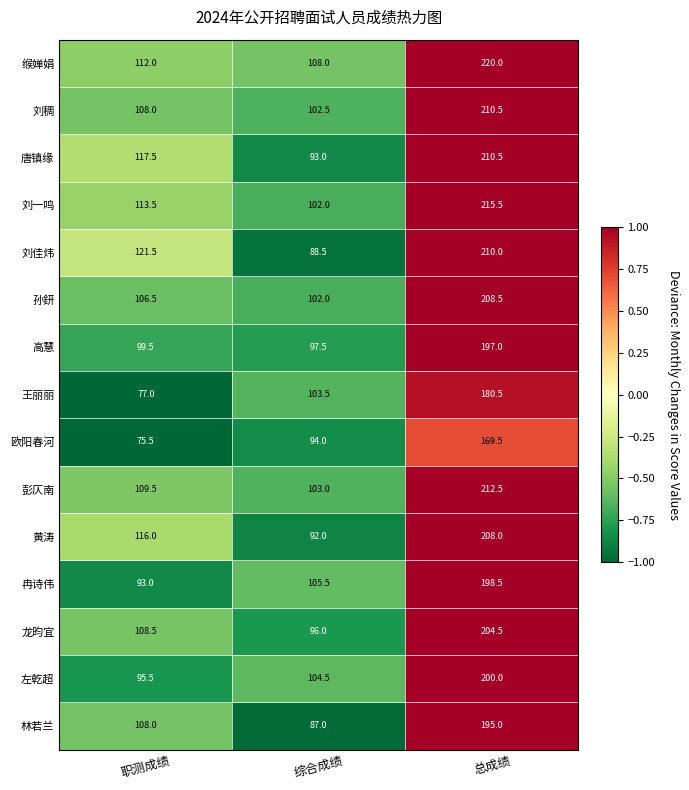

Between 综合成绩 and 总成绩, which series saw the biggest shift?

刘佳炜